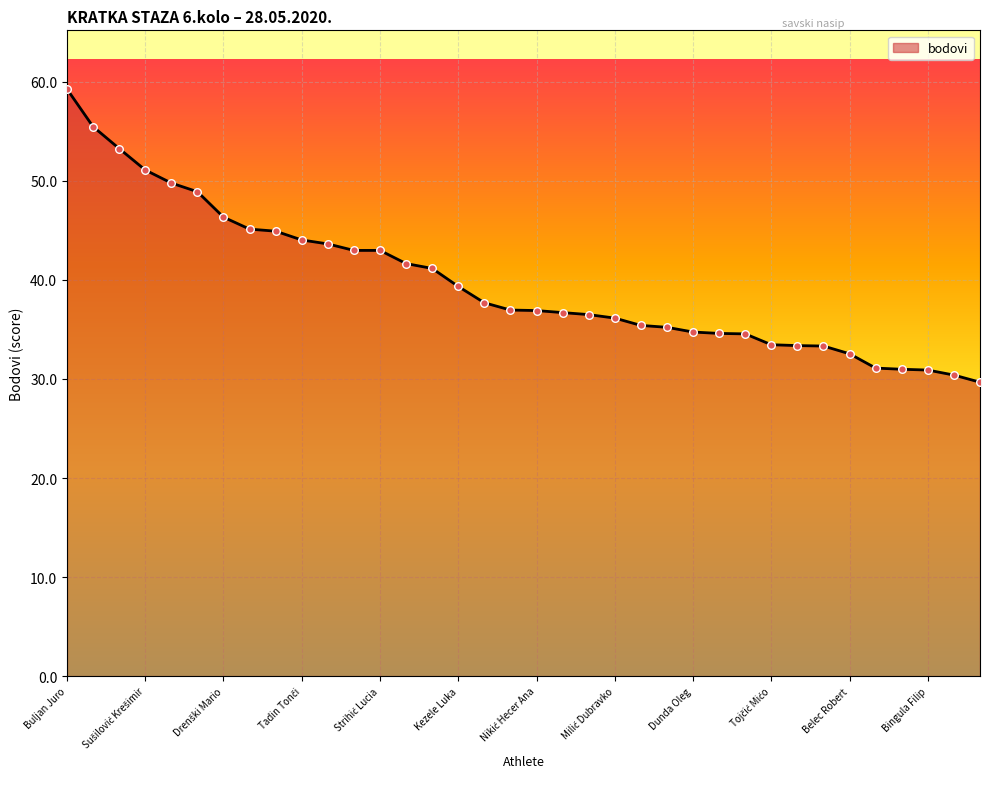

What is the difference between the maximum and minimum values?

29.6